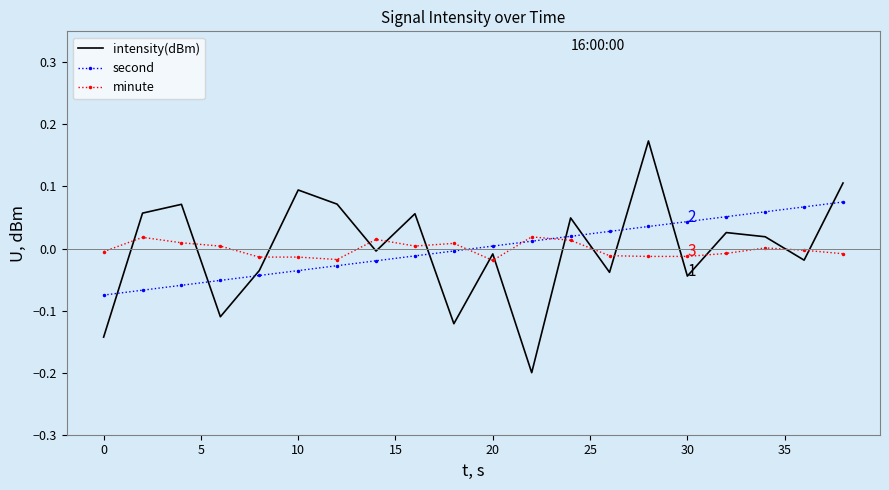

Which series has the largest range (max minus min)?

intensity(dBm)